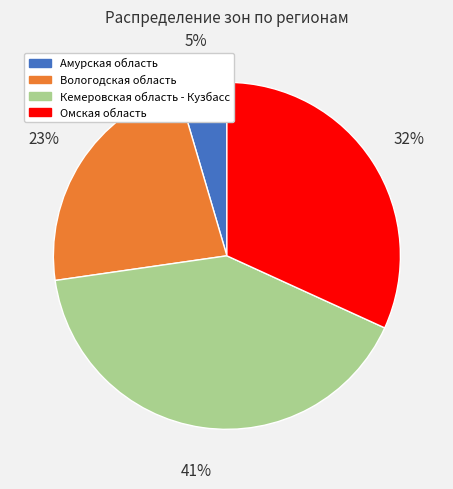

Rank the categories by value from highest to lowest.

Кемеровская область - Кузбасс, Омская область, Вологодская область, Амурская область